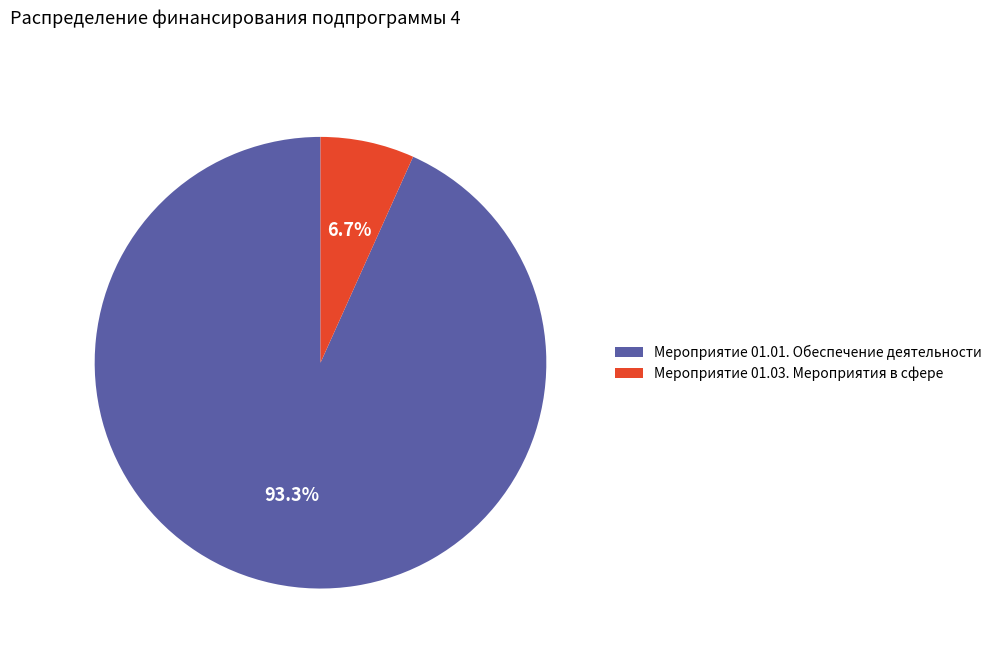

To the nearest percent, what is the average slice percentage?

50%